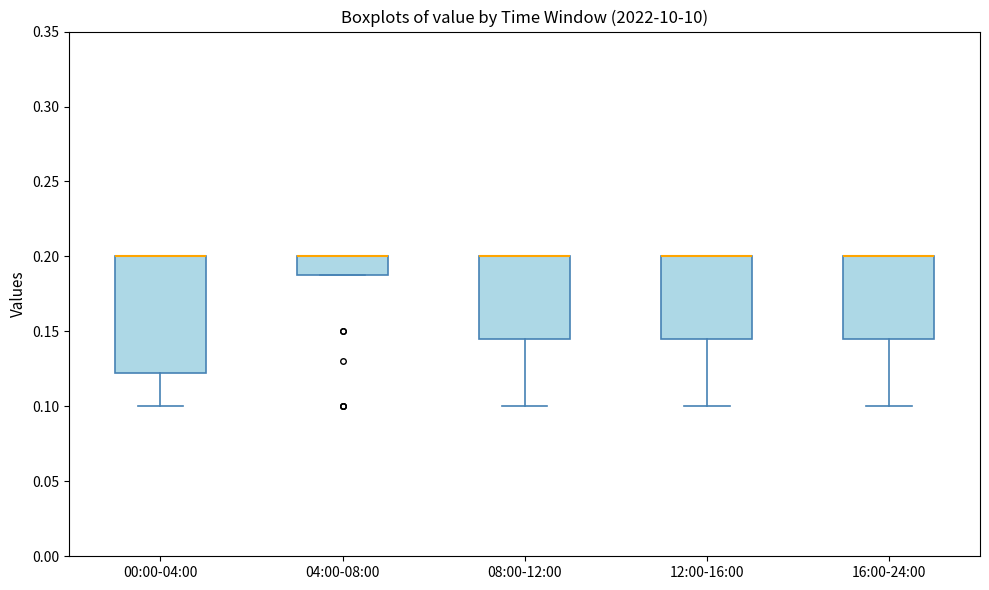

Where is the lower edge of the box for 04:00-08:00 on the y-axis? The values are not printed on the chart, so give them approximately, as read against the axis.

0.190